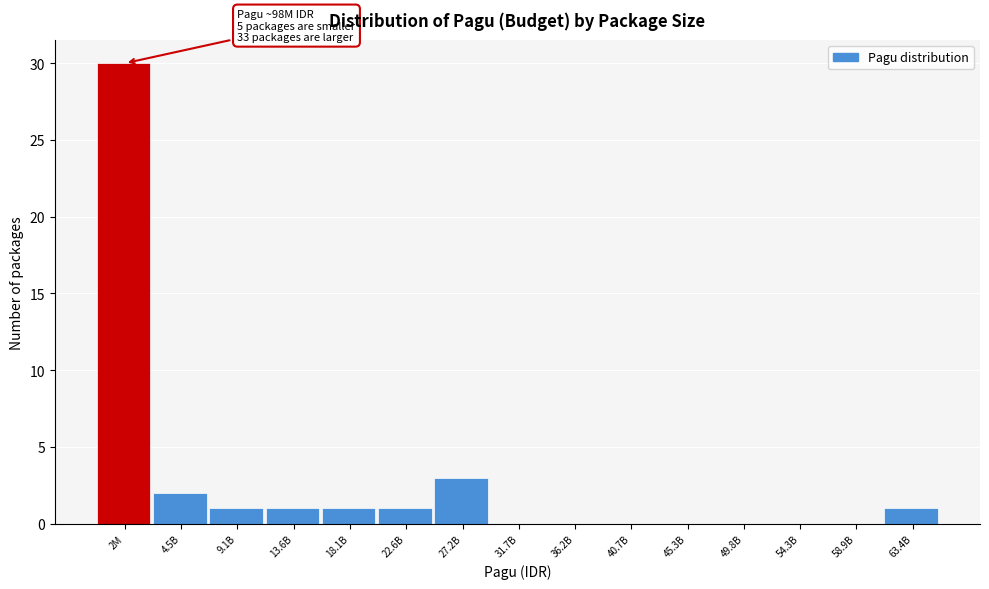

Reading right to left, extract all data points from this chart.

63.4B=1	58.9B=0	54.3B=0	49.8B=0	45.3B=0	40.7B=0	36.2B=0	31.7B=0	27.2B=3	22.6B=1	18.1B=1	13.6B=1	9.1B=1	4.5B=2	2M=30